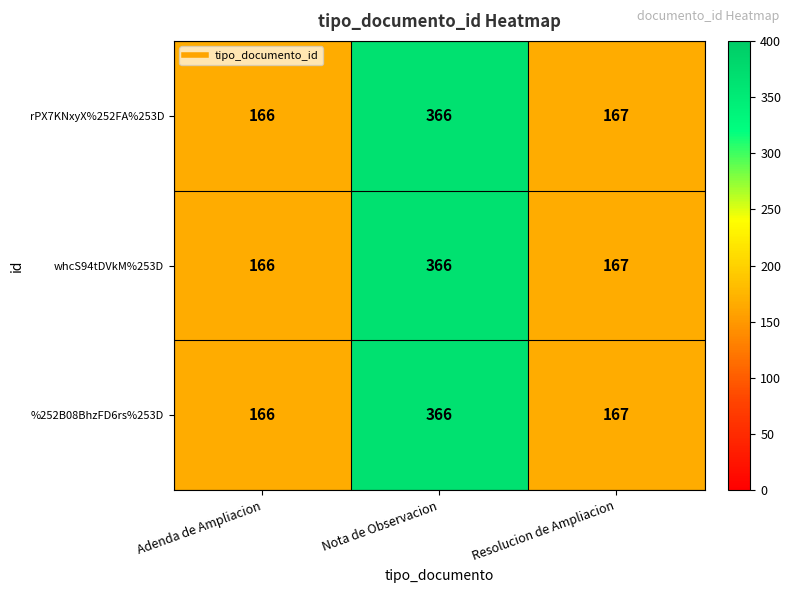

Which category has the highest value in the whcS94tDVkM%253D series?

Nota de Observacion